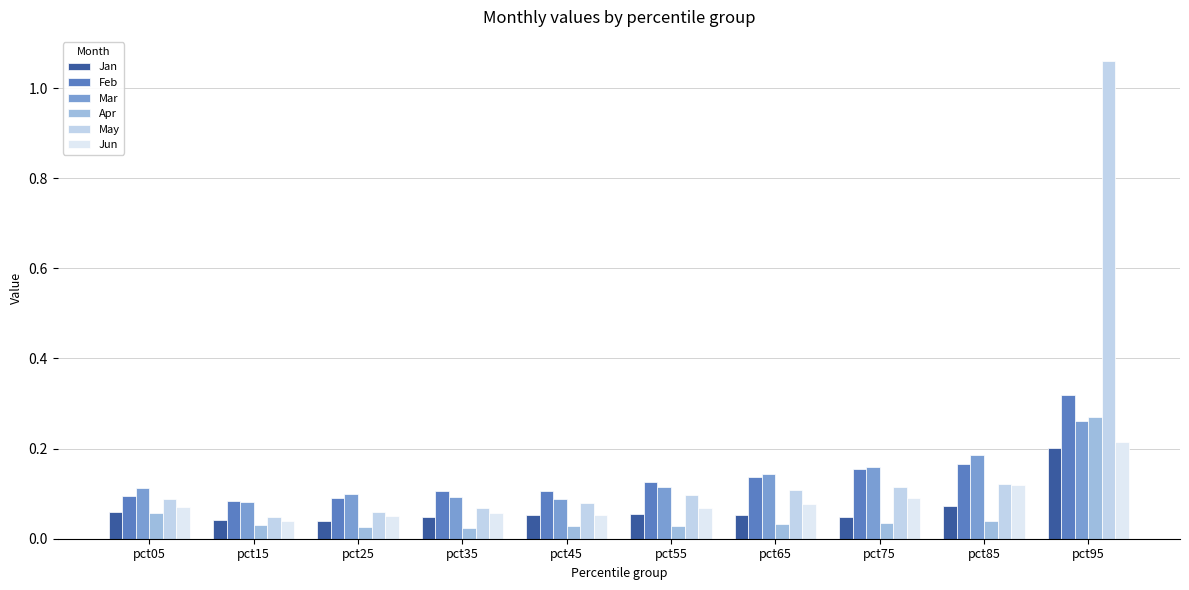

Reading right to left, list all the values displayed in this chart.

Jan: 0.2	0.1	0.0	0.1	0.1	0.1	0.0	0.0	0.0	0.1
Feb: 0.3	0.2	0.2	0.1	0.1	0.1	0.1	0.1	0.1	0.1
Mar: 0.3	0.2	0.2	0.1	0.1	0.1	0.1	0.1	0.1	0.1
Apr: 0.3	0.0	0.0	0.0	0.0	0.0	0.0	0.0	0.0	0.1
May: 1.1	0.1	0.1	0.1	0.1	0.1	0.1	0.1	0.0	0.1
Jun: 0.2	0.1	0.1	0.1	0.1	0.1	0.1	0.0	0.0	0.1